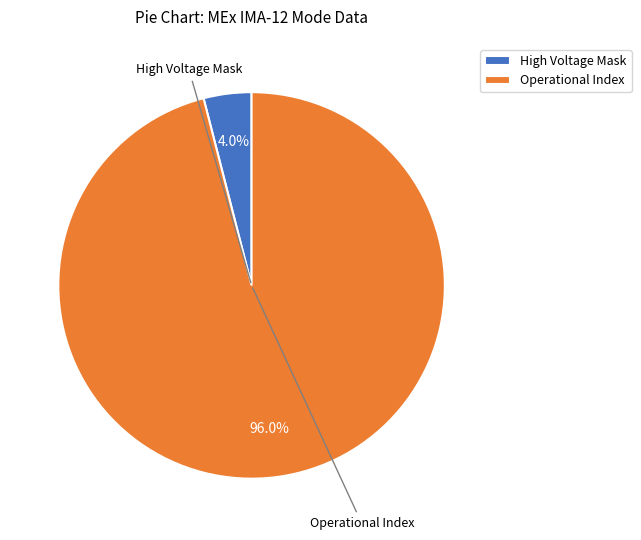

How many slices are in this pie chart?

2